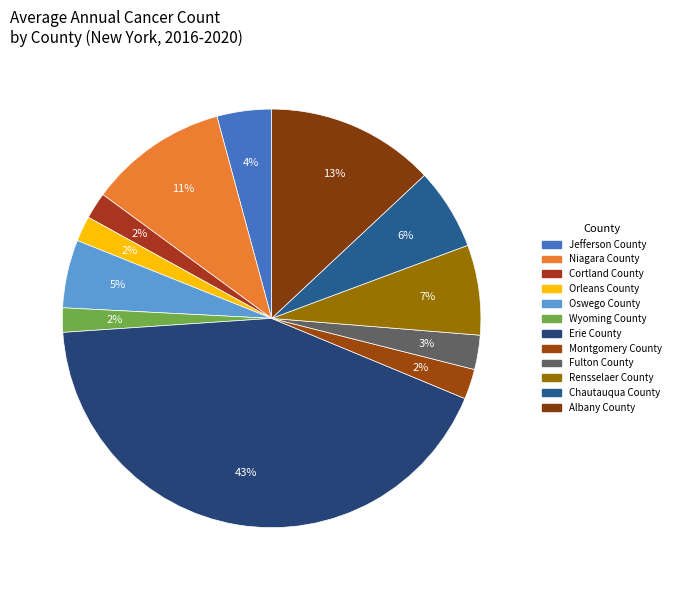

What is the change in value from Erie County to Albany County?

-4061